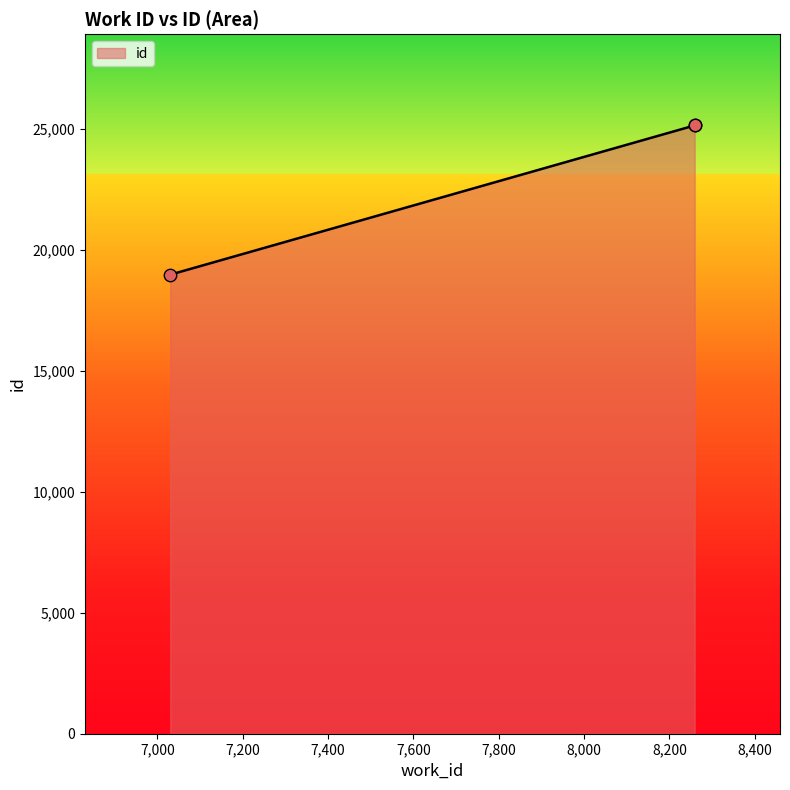

Which has a higher value, 8259 or 7030?

8259